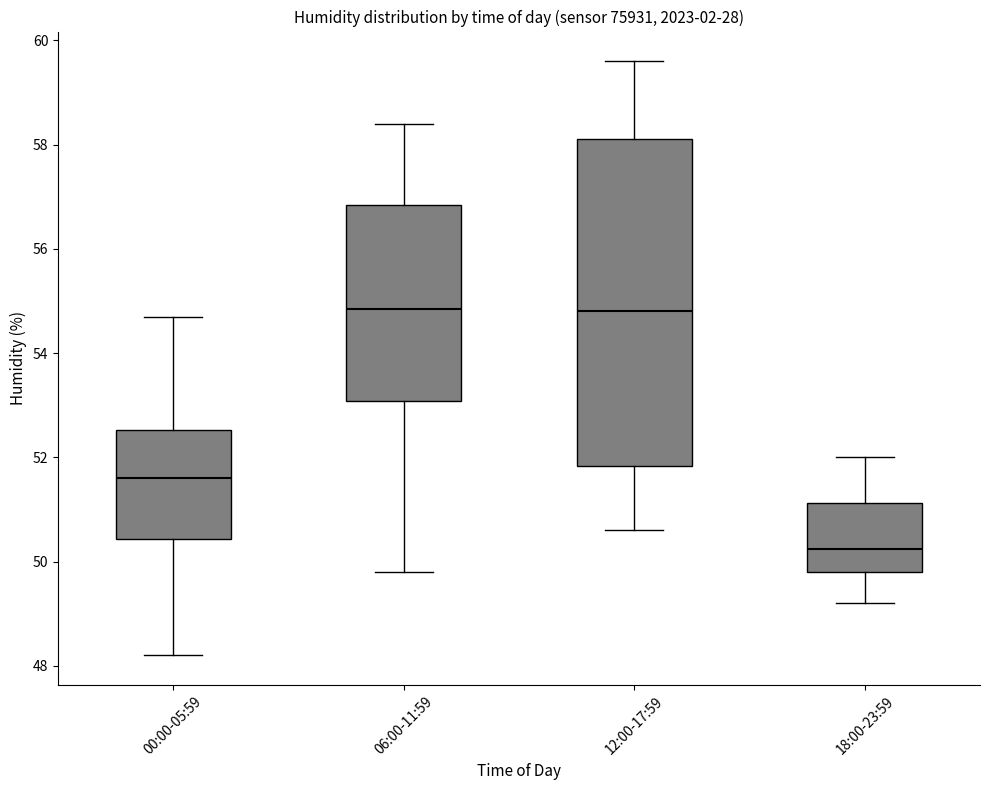

Reading left to right, transcribe this box plot: for each box, give where its median line is, the range the box spans, and where its two whiskers end, as read against the y-axis. The values are not printed on the chart, so give them approximately, as read against the axis.

00:00-05:59: median 51.6, box 50.4 to 52.6, whiskers 48.2 to 54.8
06:00-11:59: median 54.8, box 53.0 to 56.8, whiskers 49.8 to 58.4
12:00-17:59: median 54.8, box 51.8 to 58.2, whiskers 50.6 to 59.6
18:00-23:59: median 50.2, box 49.8 to 51.2, whiskers 49.2 to 52.0